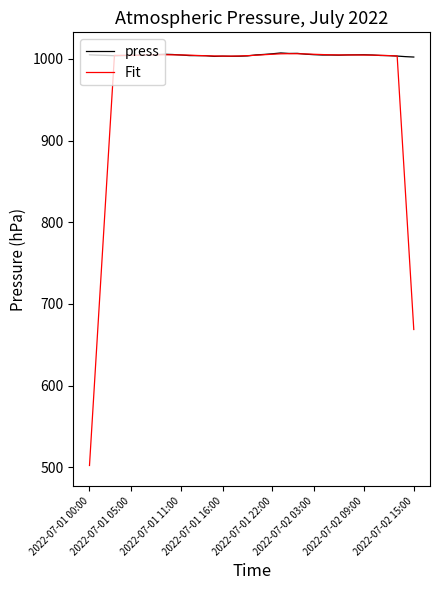

Which series has the largest range (max minus min)?

Fit